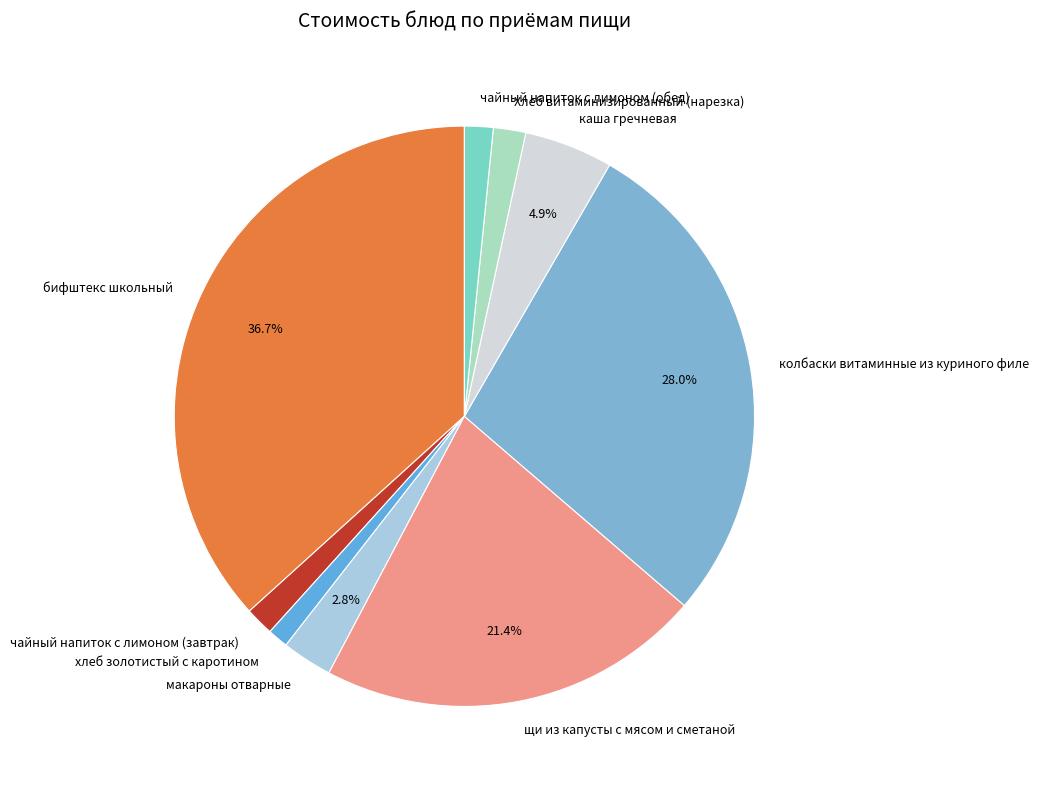

What portion of the pie excludes бифштекс школьный?

63.3%